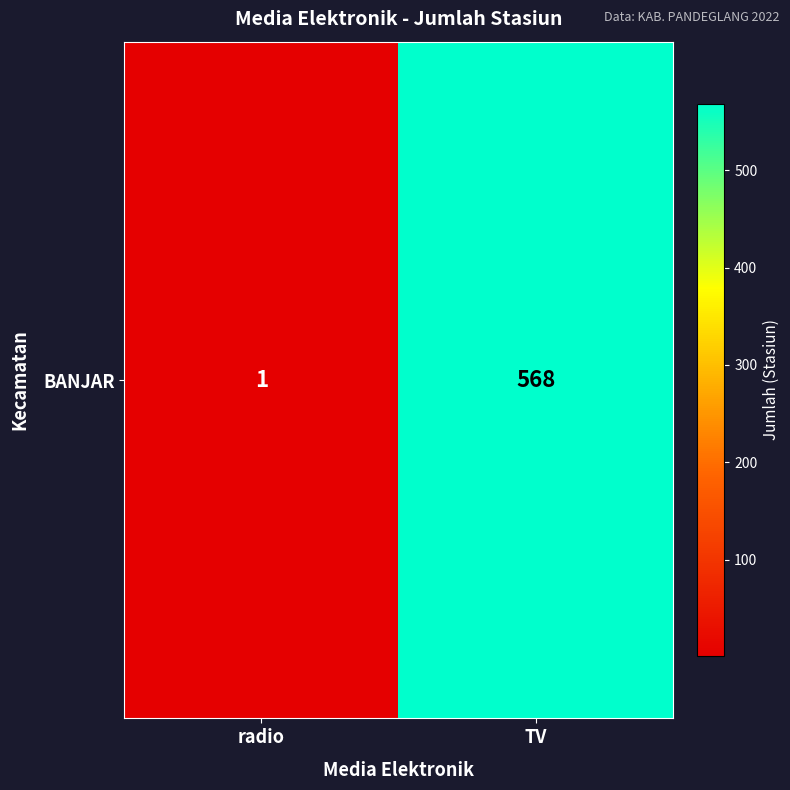

The chart shows a value of 1 at radio. True or false?

False